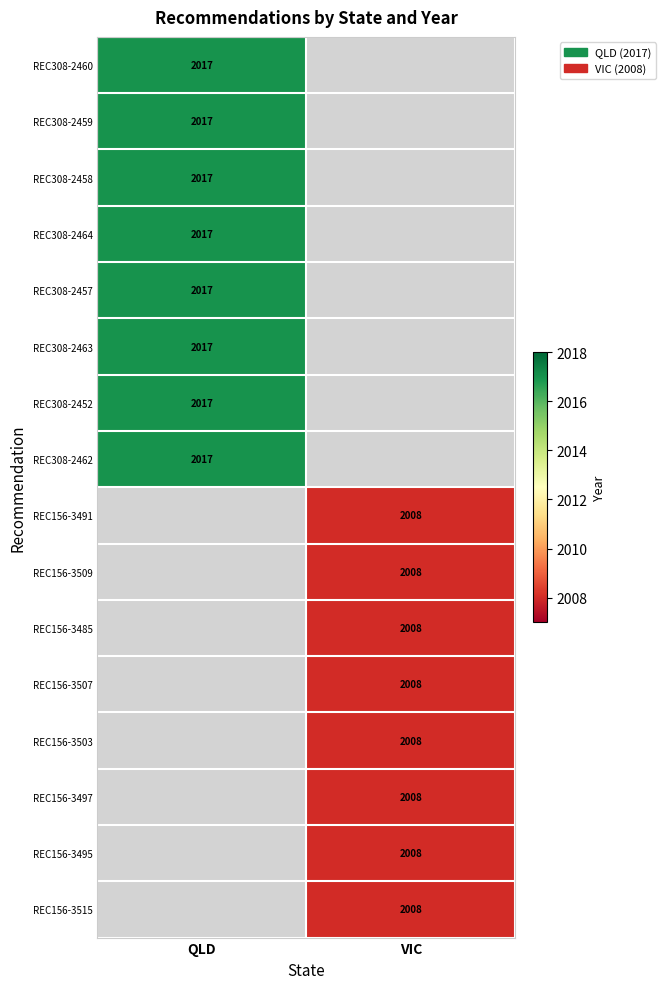

At which category does the chart reach its minimum across all series?

VIC